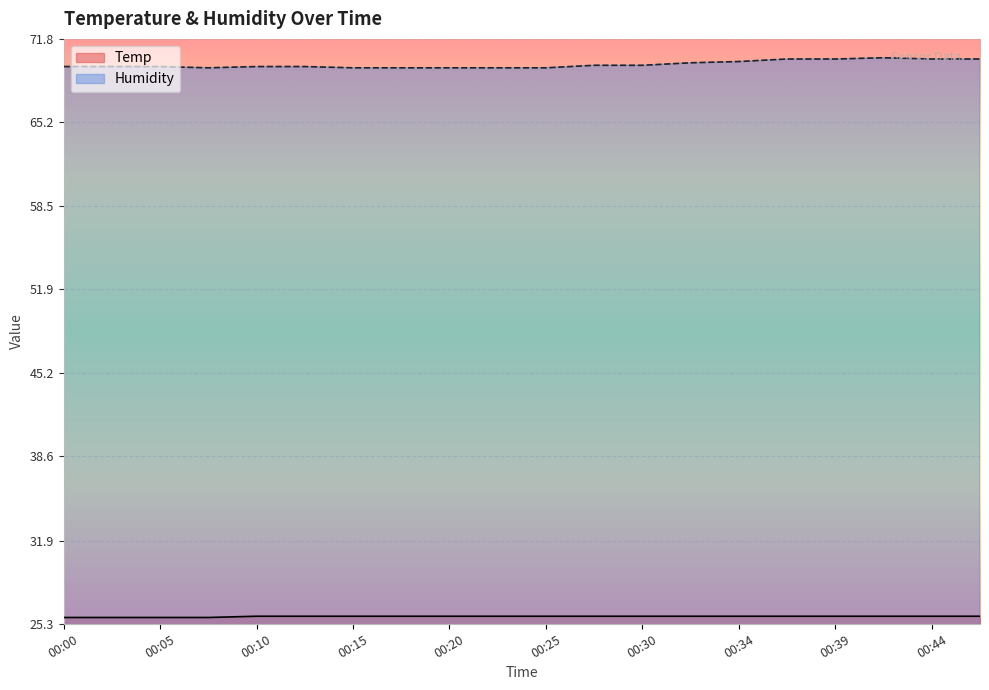

Rank the series at 00:22 from lowest to highest value.

Temp, Humidity